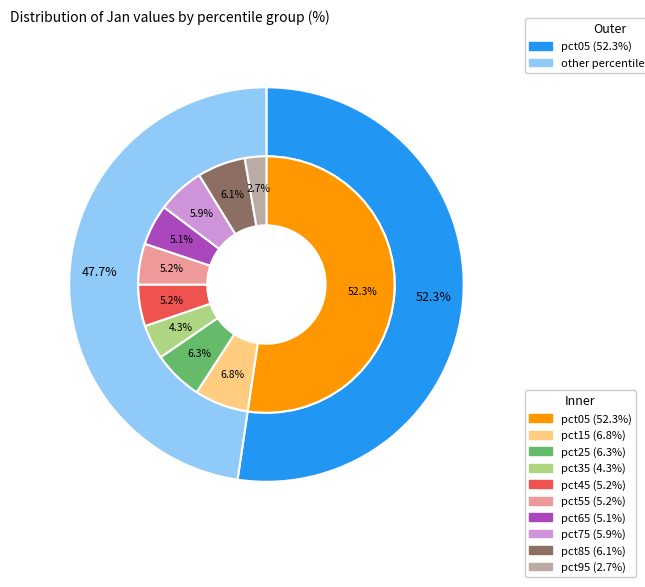

To the nearest percent, what is the difference between the pct25 and pct35 slice percentages?

2%